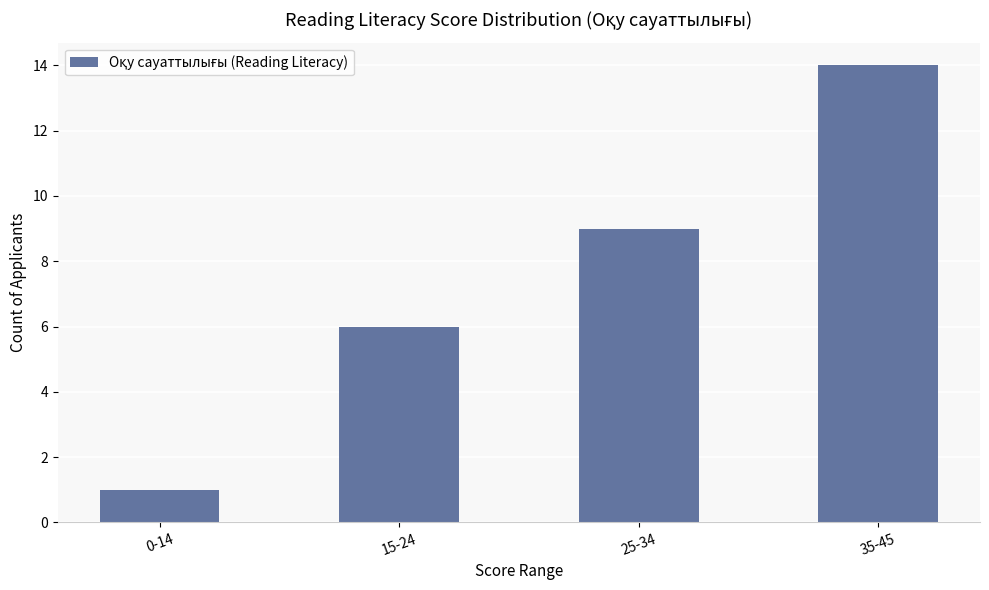

What is the change in value from 0-14 to 15-24?

+5